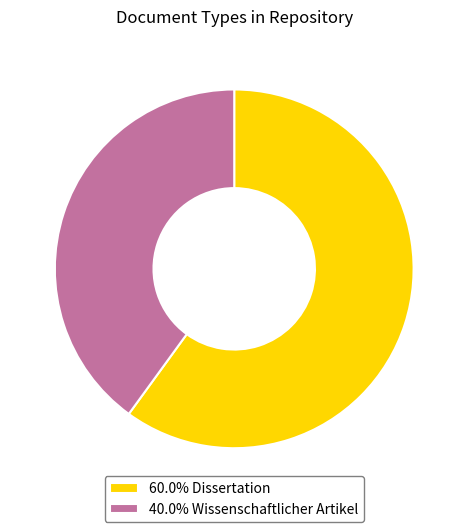

Does 60.0% Dissertation represent more than half of the total?

Yes